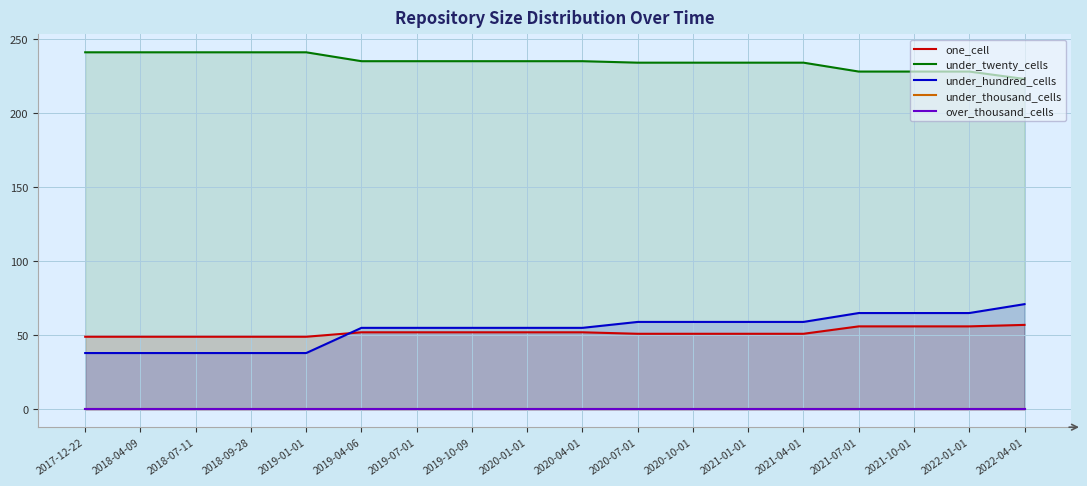

Reading right to left, list all the values displayed in this chart.

one_cell: 57	56	56	56	51	51	51	51	52	52	52	52	52	49	49	49	49	49
under_twenty_cells: 223	228	228	228	234	234	234	234	235	235	235	235	235	241	241	241	241	241
under_hundred_cells: 71	65	65	65	59	59	59	59	55	55	55	55	55	38	38	38	38	38
under_thousand_cells: 0	0	0	0	0	0	0	0	0	0	0	0	0	0	0	0	0	0
over_thousand_cells: 0	0	0	0	0	0	0	0	0	0	0	0	0	0	0	0	0	0